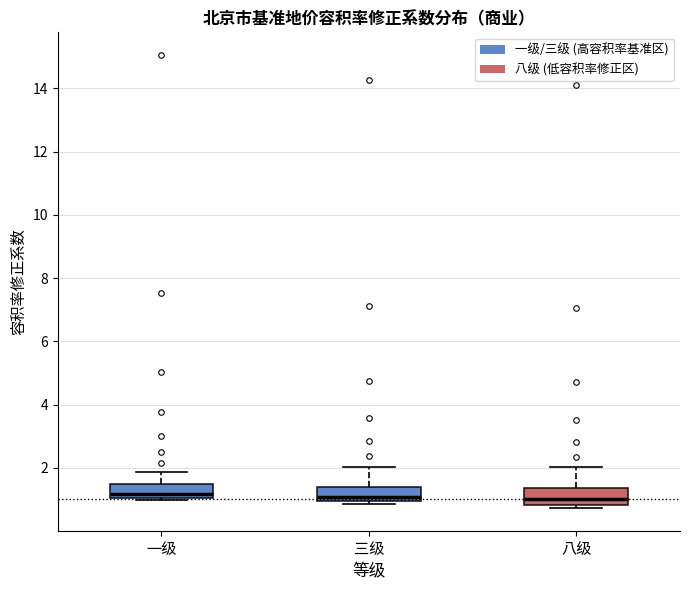

Reading left to right, read every box against the y-axis: the position of its median line, the range the box covers, and the ends of its whiskers. The values are not printed on the chart, so give them approximately, as read against the axis.

一级: median 1.2, box 1.0 to 1.4, whiskers 1.0 (just below the box's lower edge) to 1.8
三级: median 1.0 (just above the box's lower edge), box 1.0 to 1.4, whiskers 0.8 to 2.0
八级: median 1.0, box 0.8 to 1.4, whiskers 0.8 (just below the box's lower edge) to 2.0